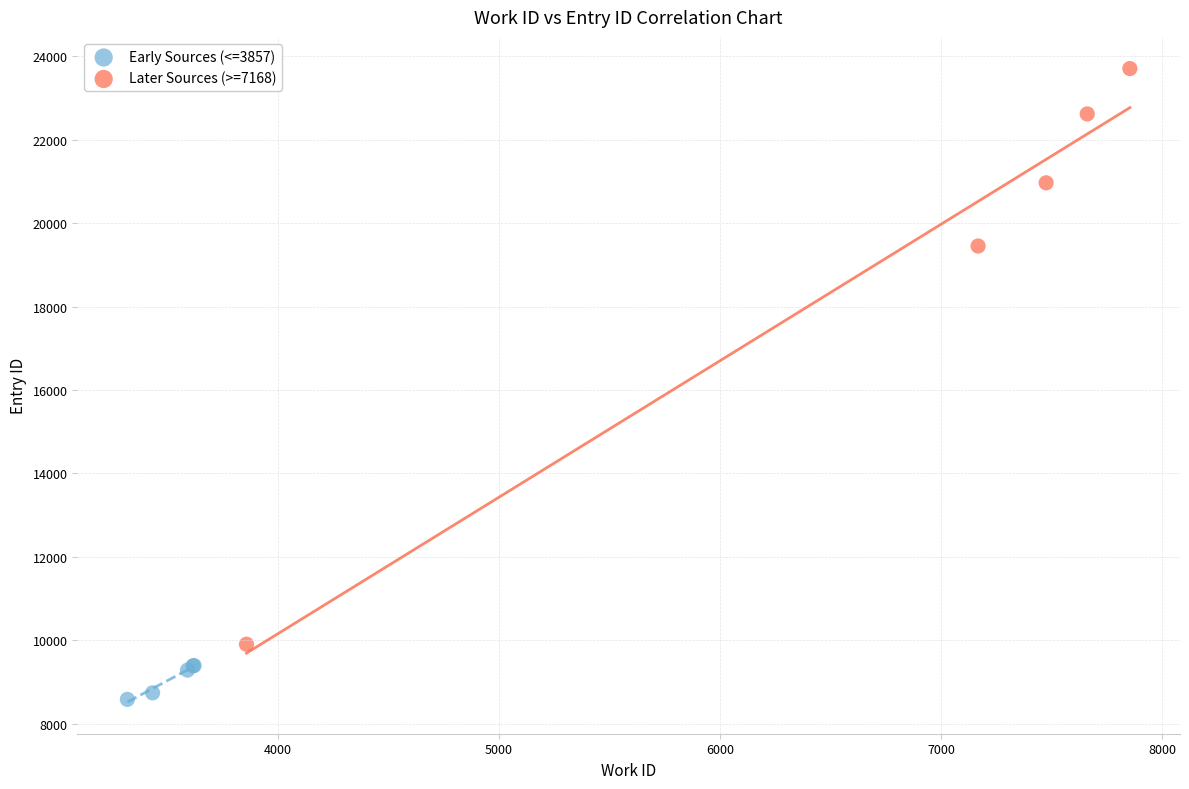

Which series reaches the maximum Y coordinate?

Later Sources (>=7168)